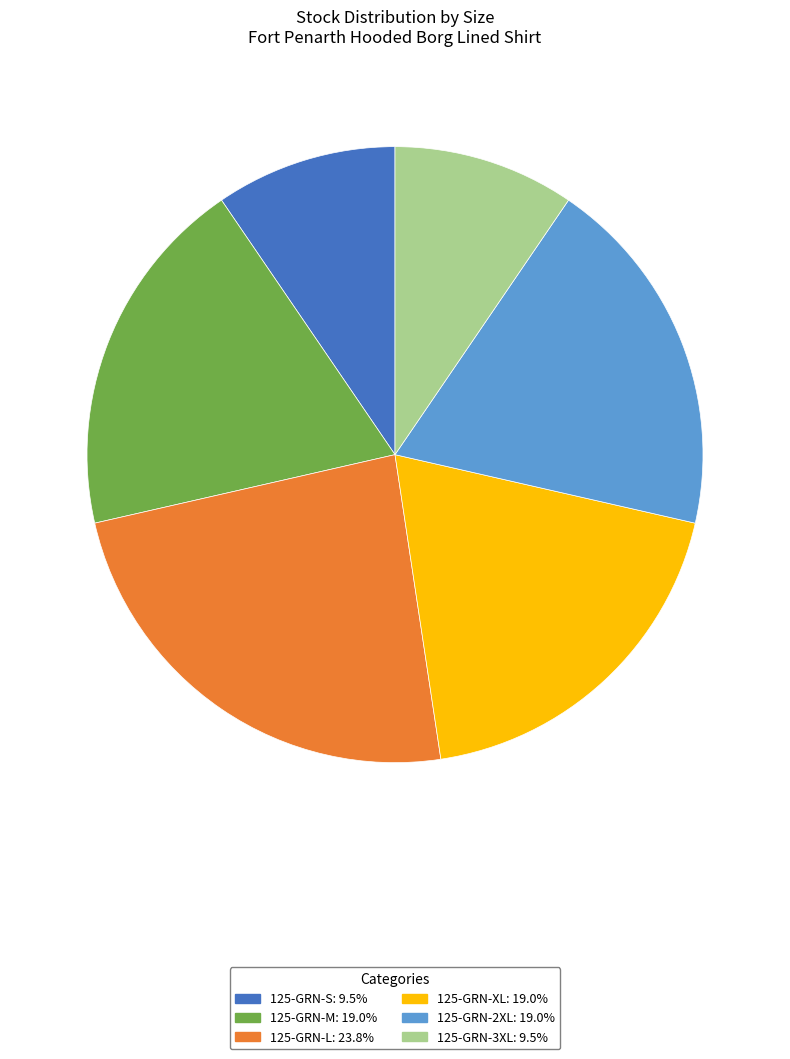

Combined, do 125-GRN-L and 125-GRN-M account for over 50%?

No